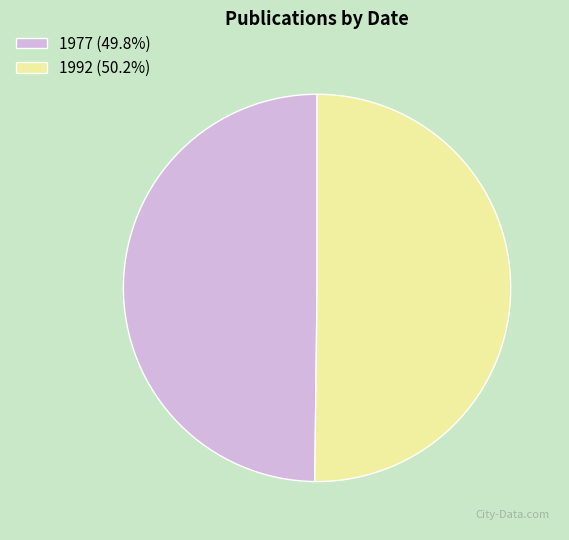

Do 1977 (49.8%) and 1992 (50.2%) together represent more than half of the pie?

Yes